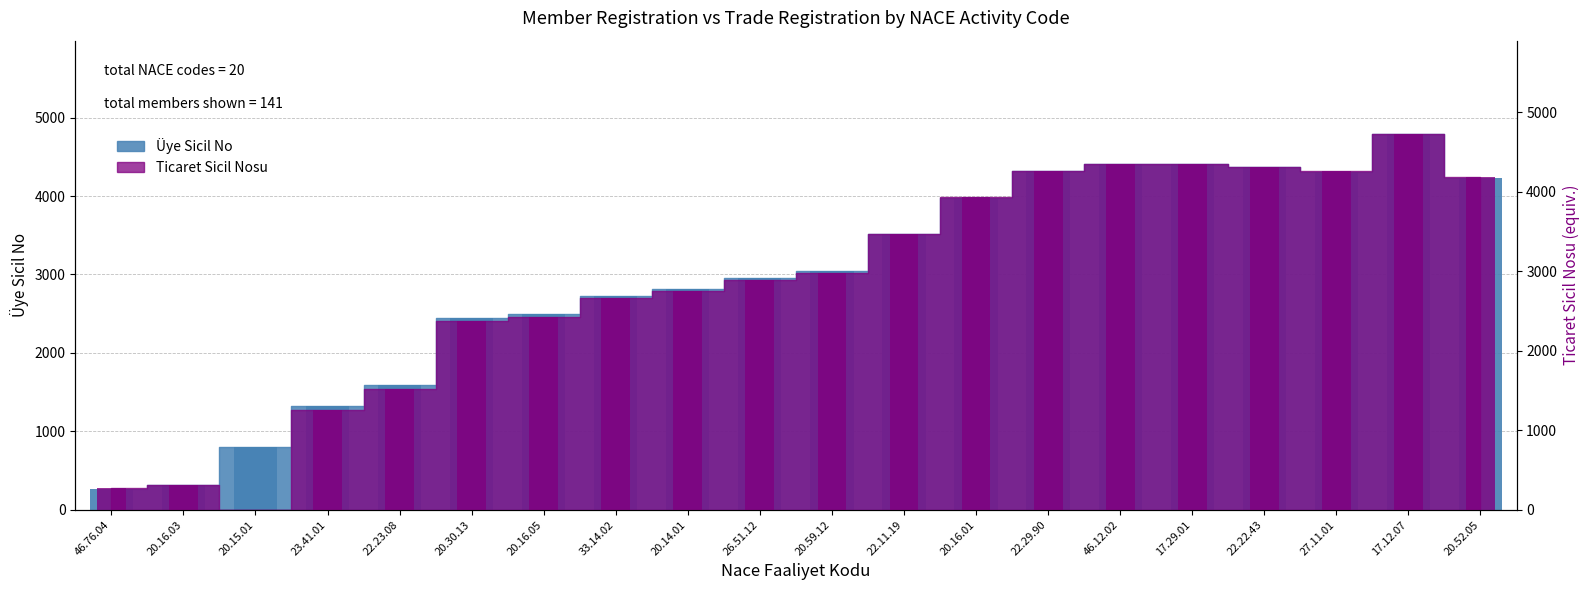

What is the label of the 14th bar from the right?

20.16.05